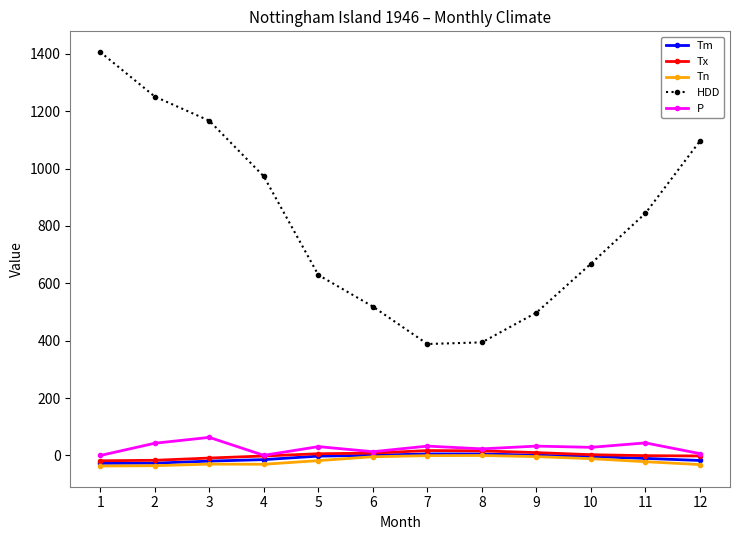

Which series has the largest range (max minus min)?

HDD